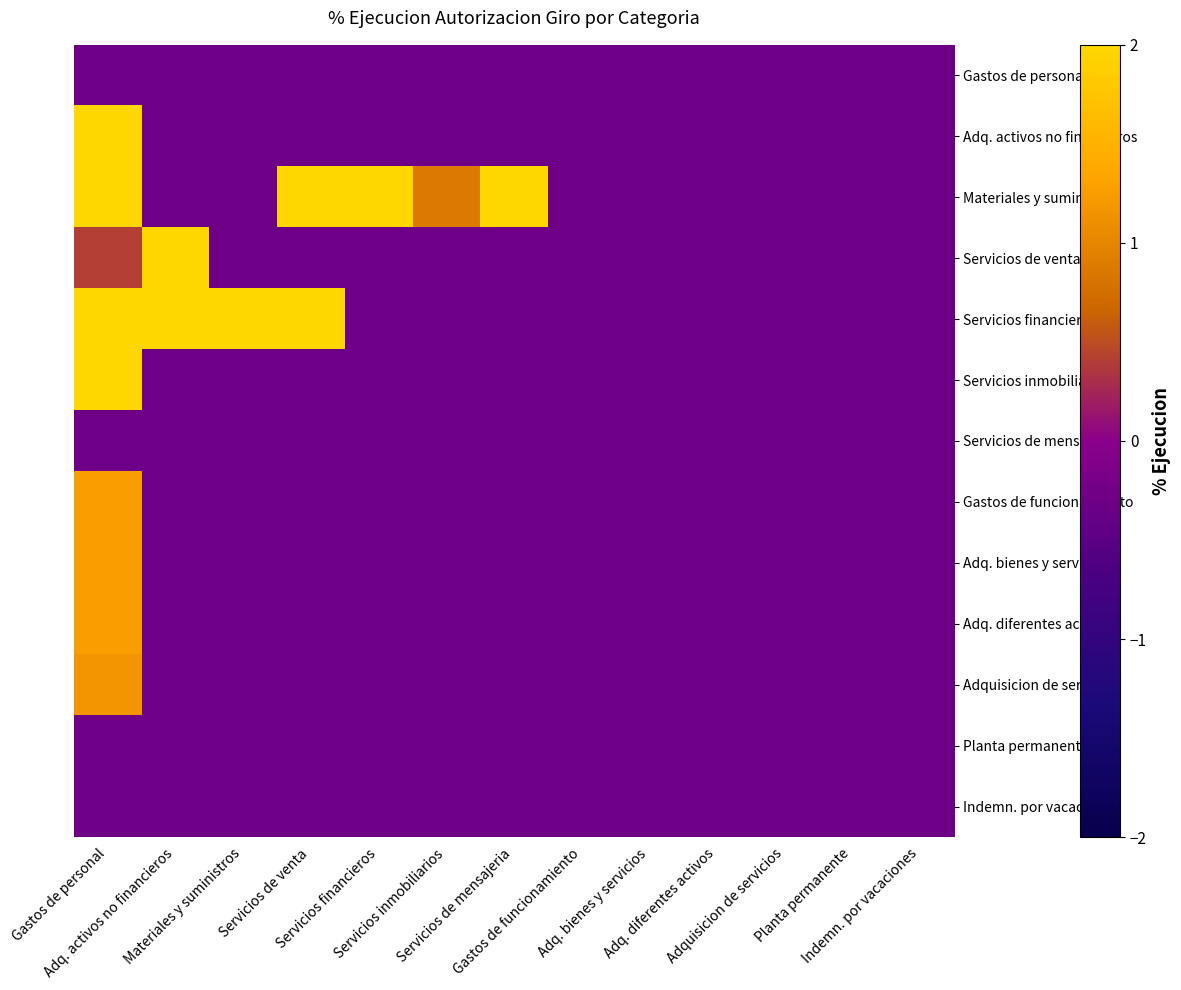

Which label corresponds to the largest value in the chart?

Gastos de personal